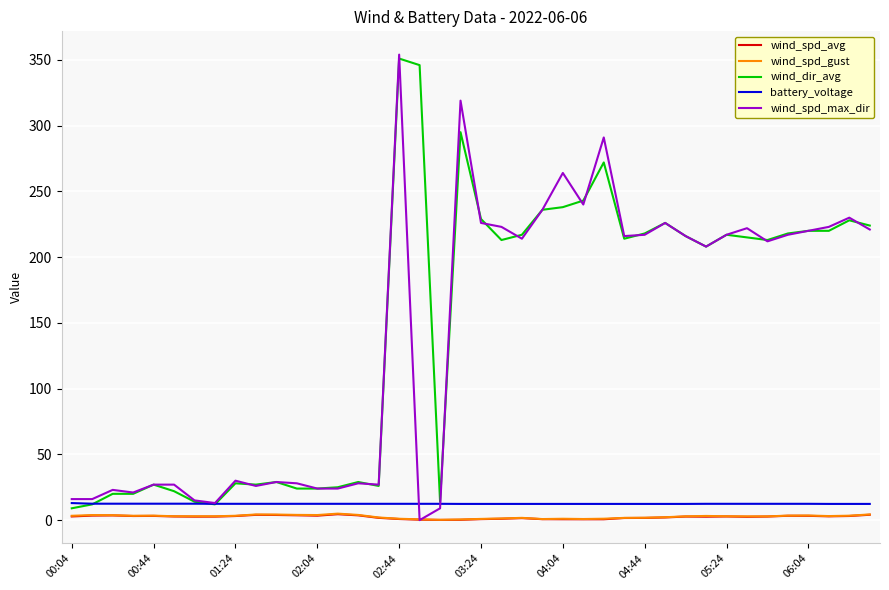

What is the greatest value displayed?

354.0